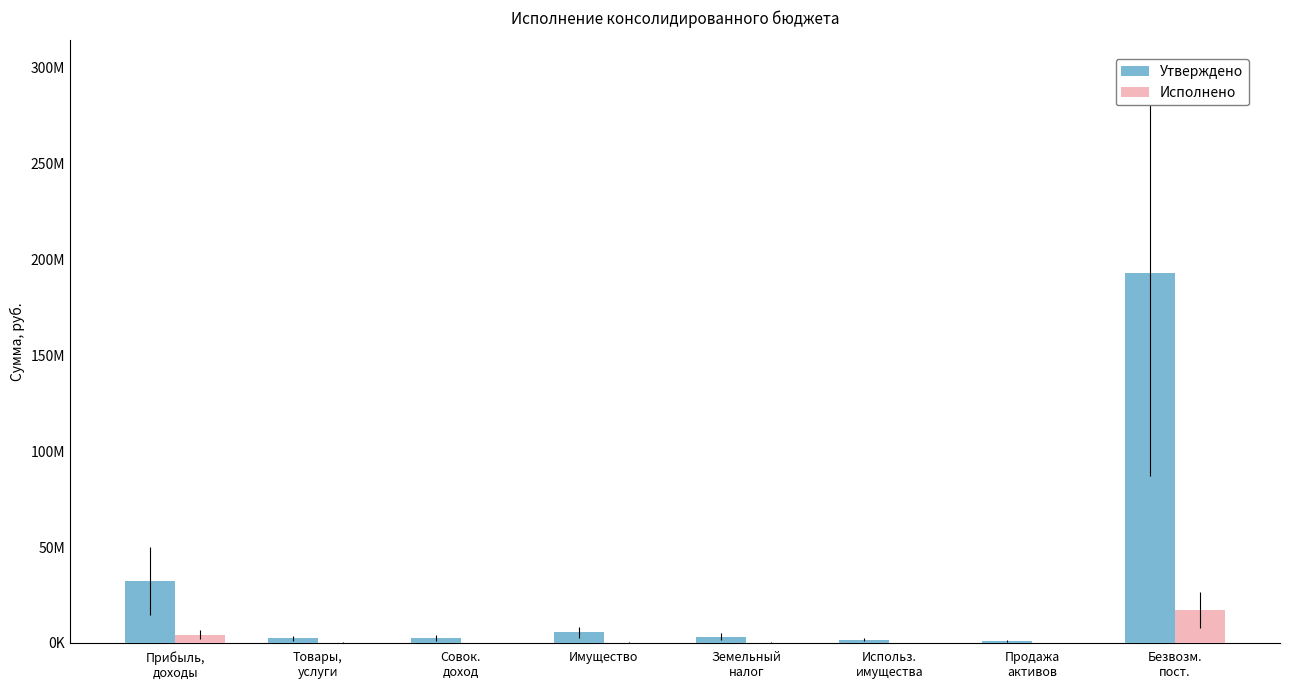

Is it true that Утверждено equals 3618696.5 at Имущество?

False